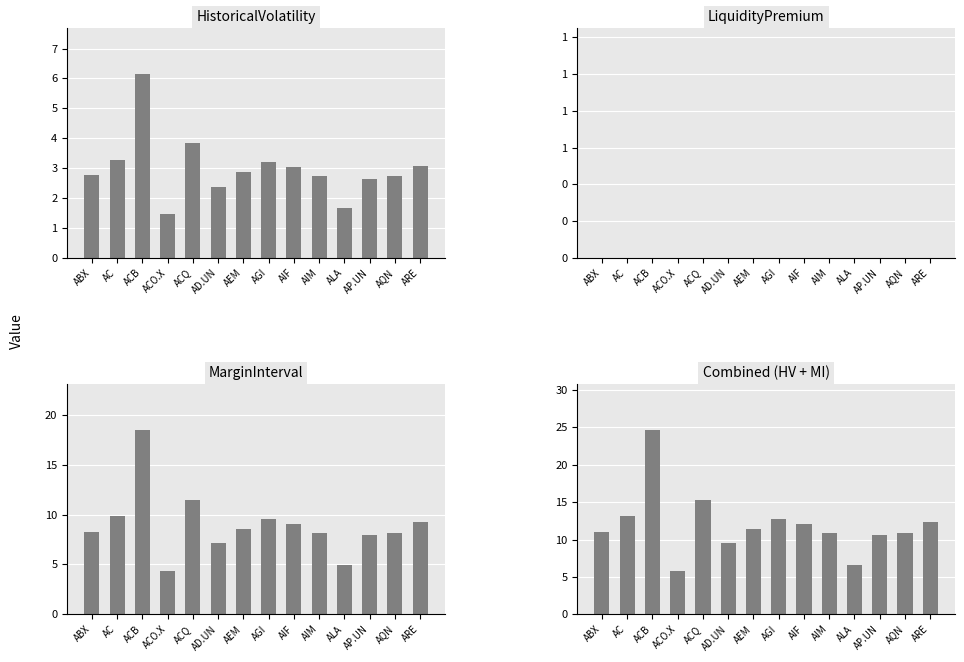

Which series has the widest spread of values?

Combined (HV + MI)